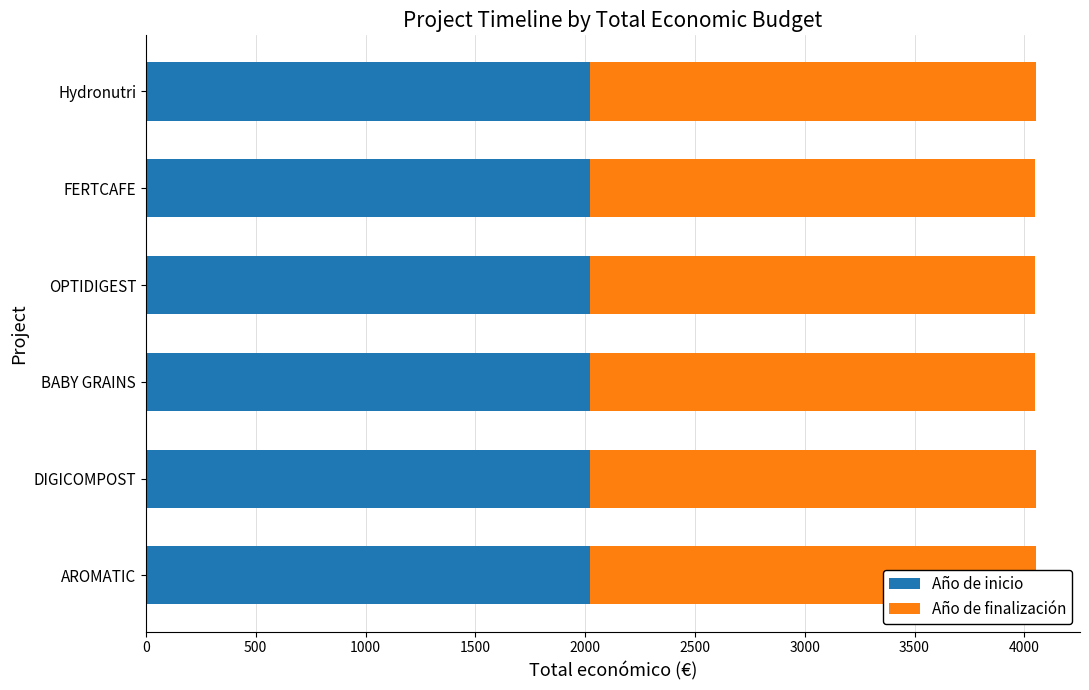

What is the sum of all Año de inicio values?

12141